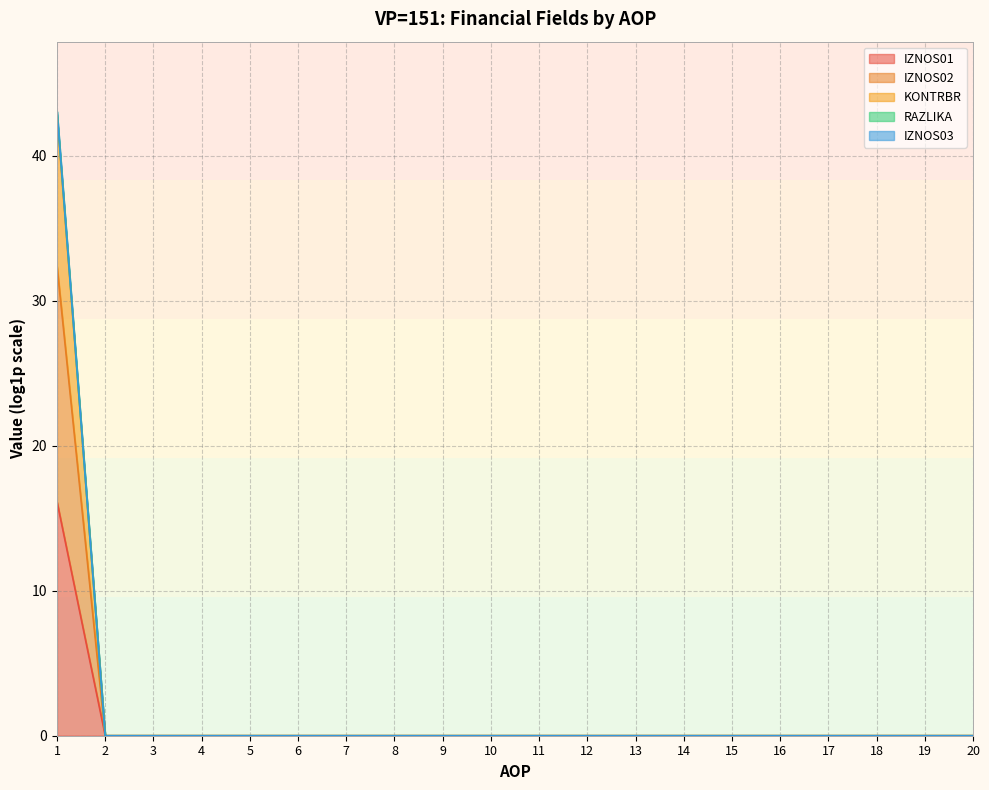

True or false: IZNOS01 has a value of -6.1 at 12.

False